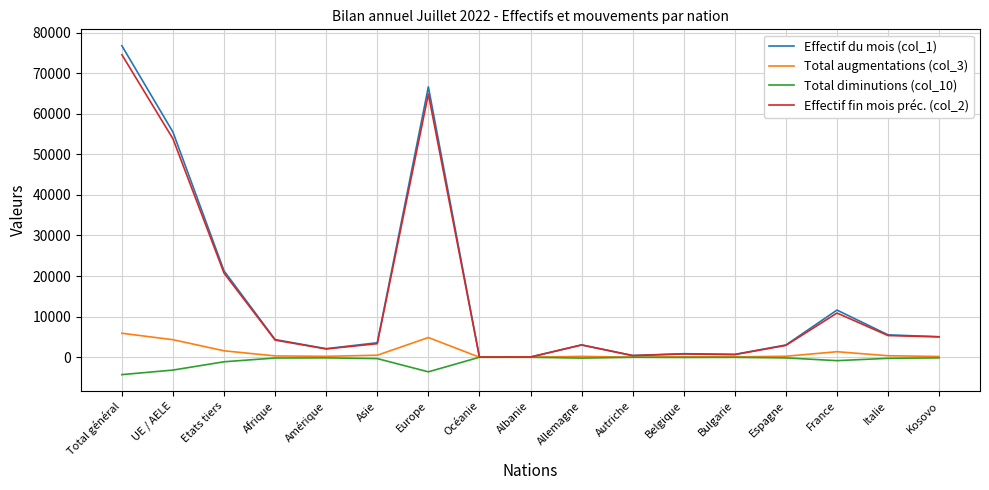

At which category is the sum across all series the highest?

Total général